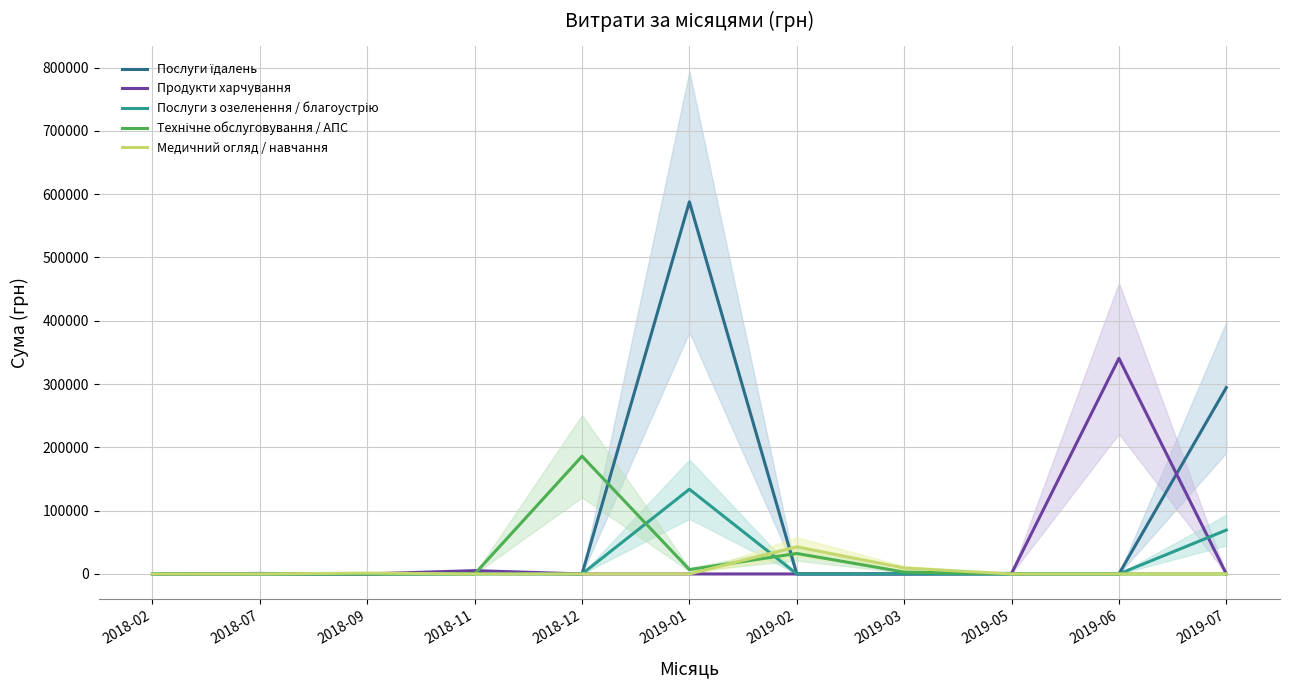

What is the spread (max minus min) of values at 2019-06?

340568.6